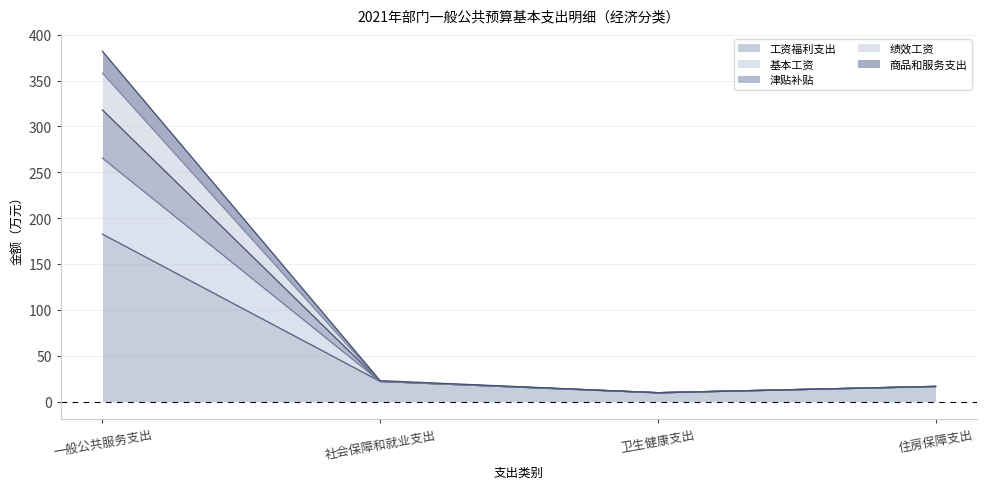

The 工资福利支出 series shows 16.5 at 住房保障支出. True or false?

True